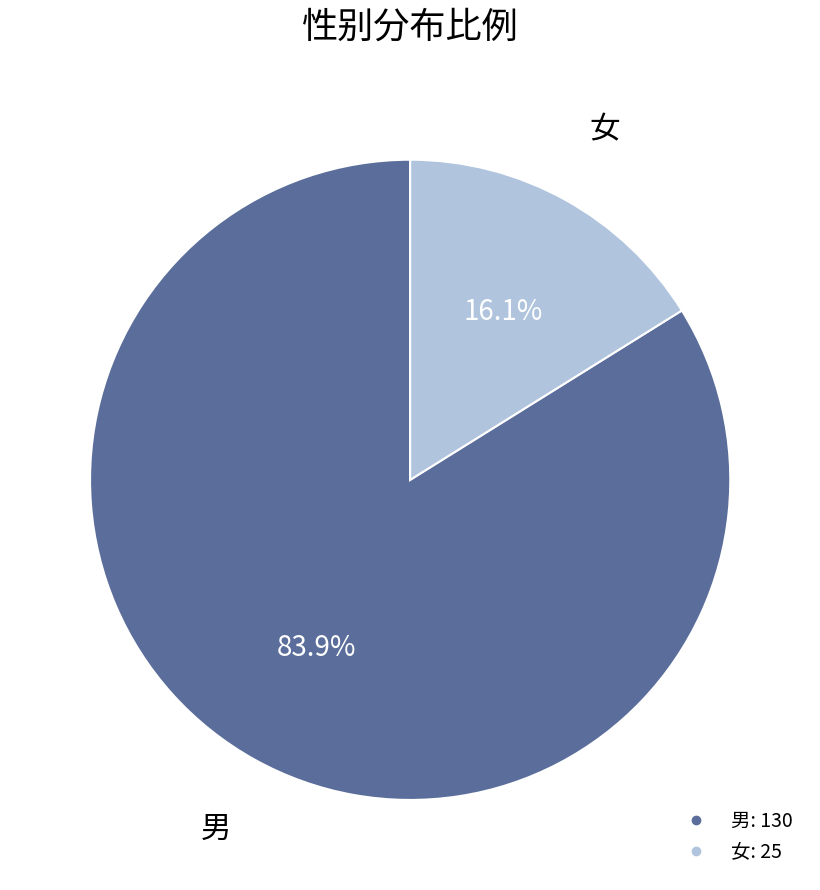

What is the smallest slice in the pie chart?

女